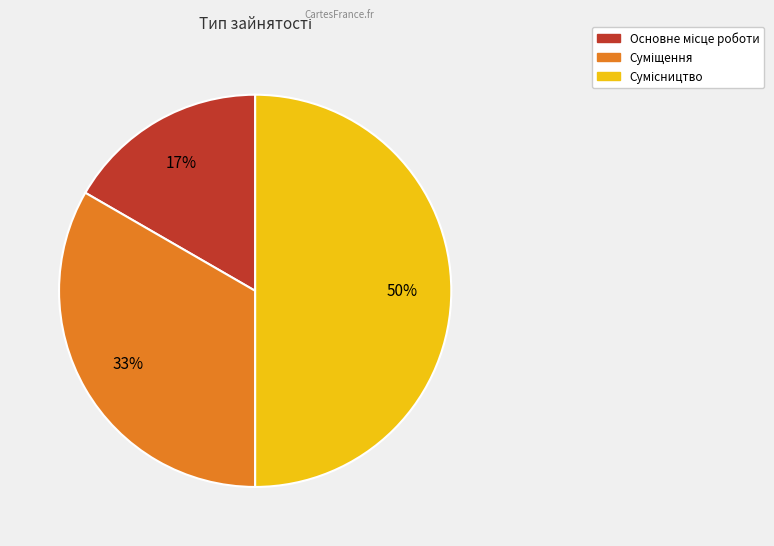

To the nearest percent, what is the difference between the largest and smallest slice percentages?

33%